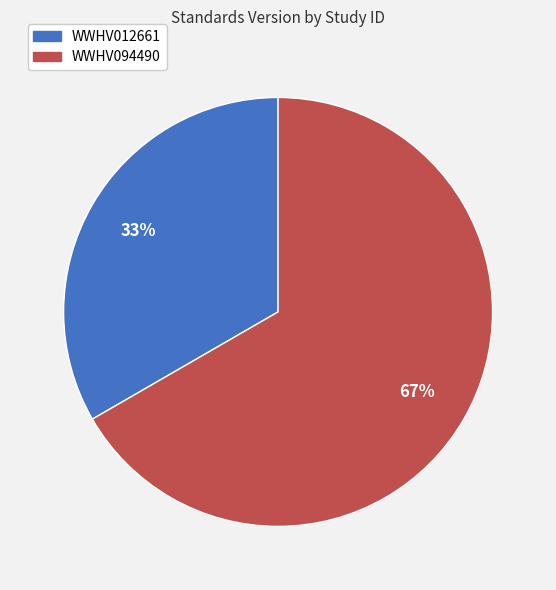

To the nearest percent, what is the average slice percentage?

50%